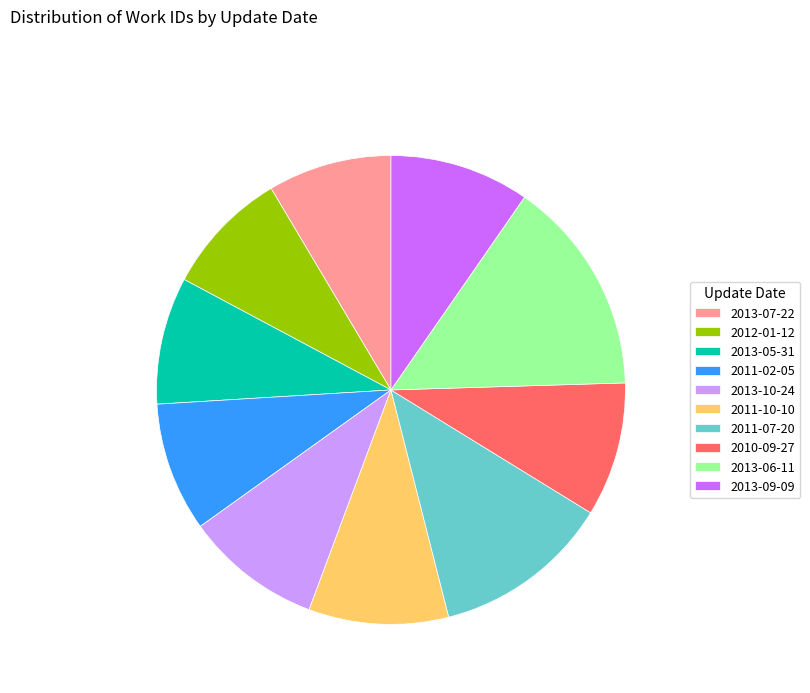

Is the sum of 2011-10-10 and 2013-05-31 greater than half?

No